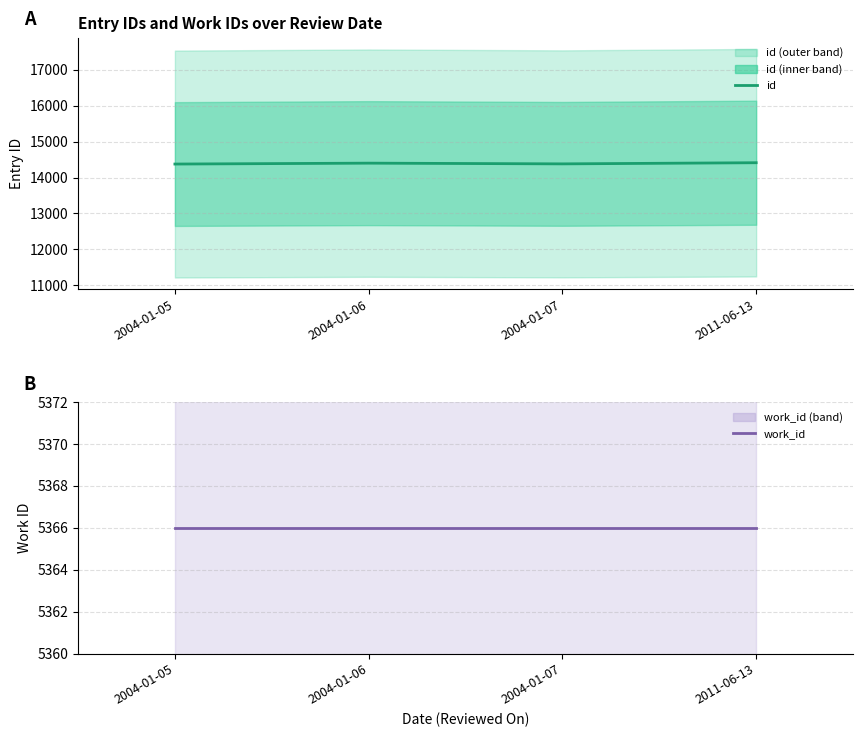

What is the difference between the maximum and minimum values in the id series?

37